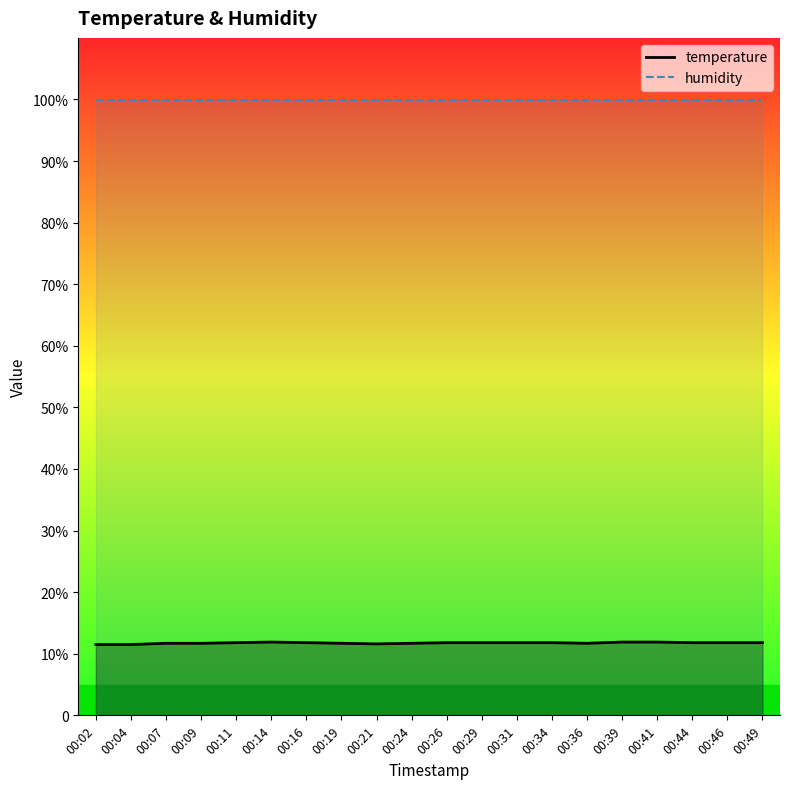

What is the total value across all series at 00:09?

111.6